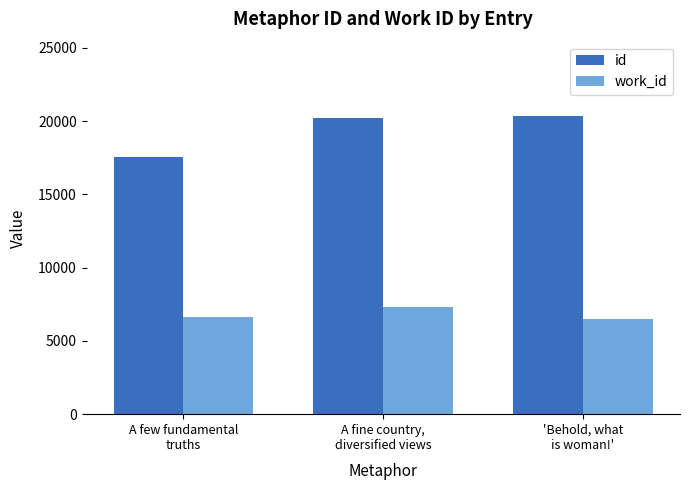

Reading left to right, list all the values displayed in this chart.

id: 17541	20217	20333
work_id: 6611	7335	6506